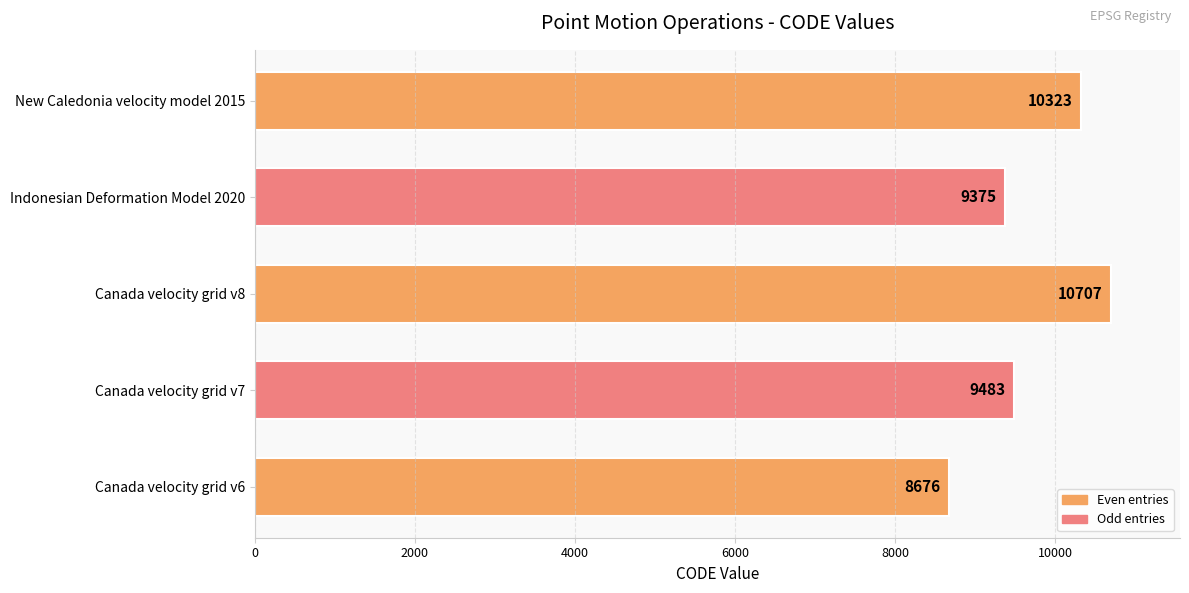

Does the chart contain stacked bars?

No